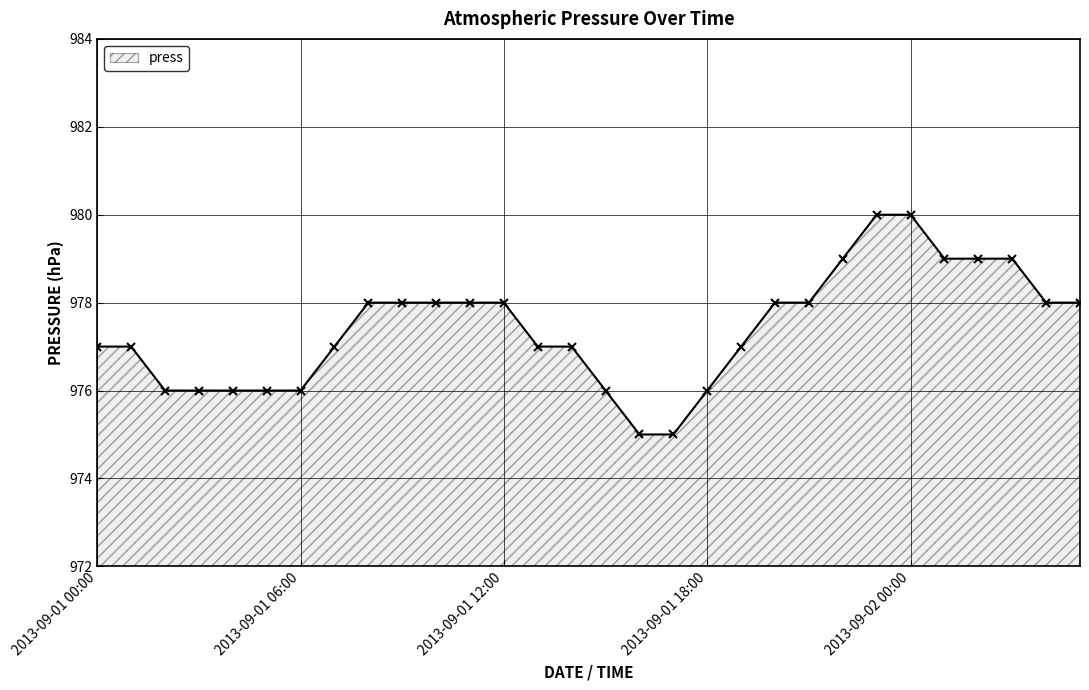

Reading left to right, list all the values displayed in this chart.

977	977	976	976	976	976	976	977	978	978	978	978	978	977	977	976	975	975	976	977	978	978	979	980	980	979	979	979	978	978